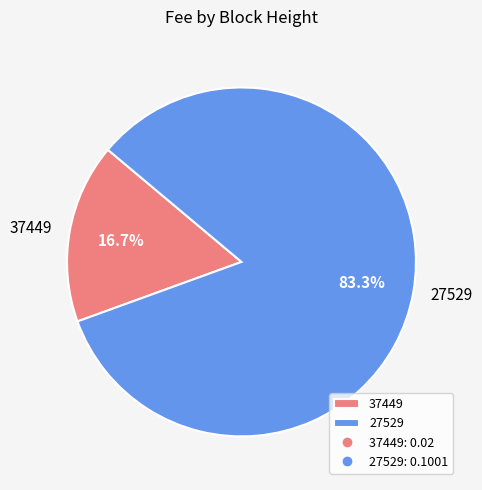

True or false: 37449 accounts for 17% of the total.

True